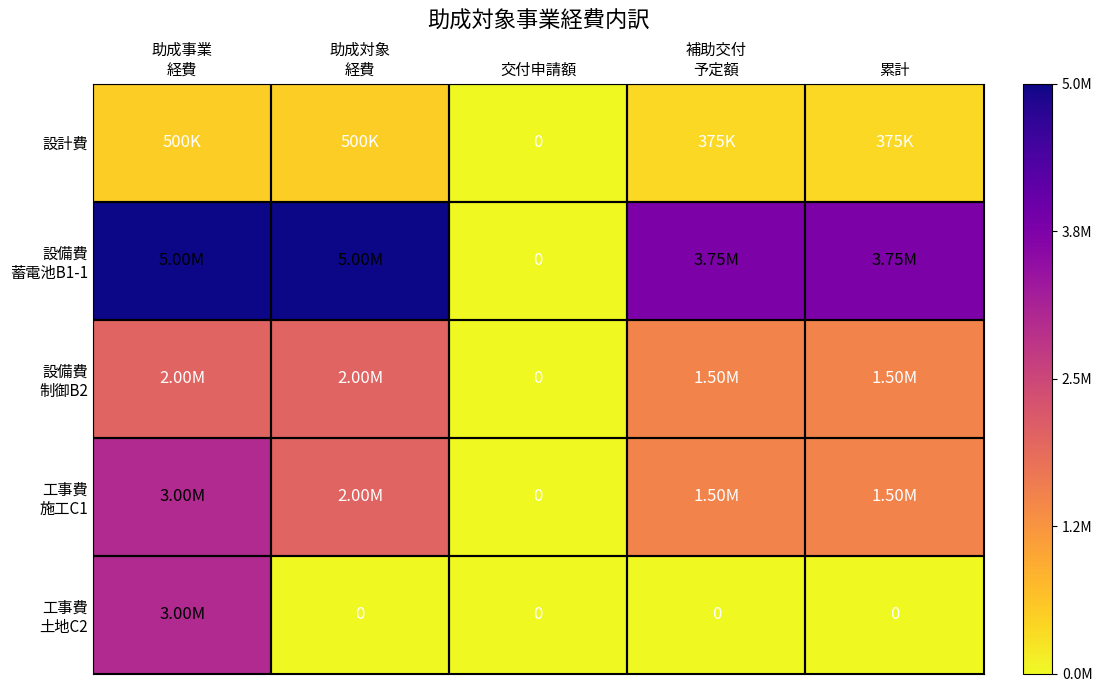

The value of 設備費 蓄電池B1-1 at 補助交付 予定額 is 1053572. True or false?

False